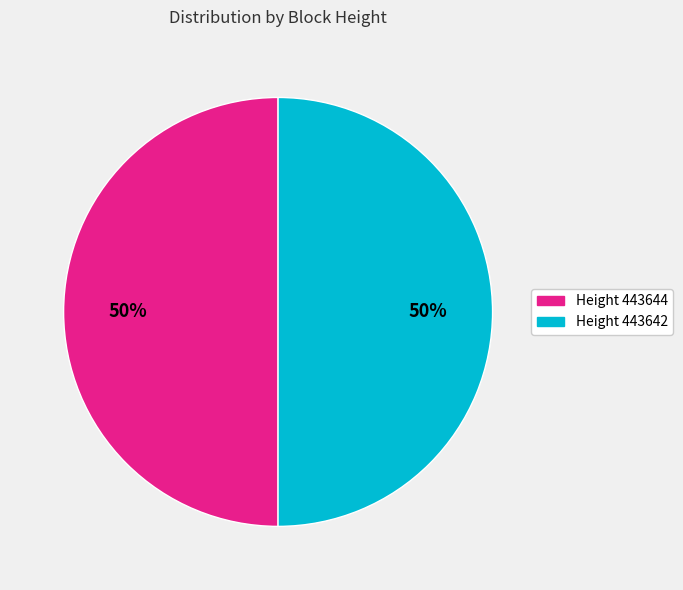

To the nearest percent, what is the average slice percentage?

50%